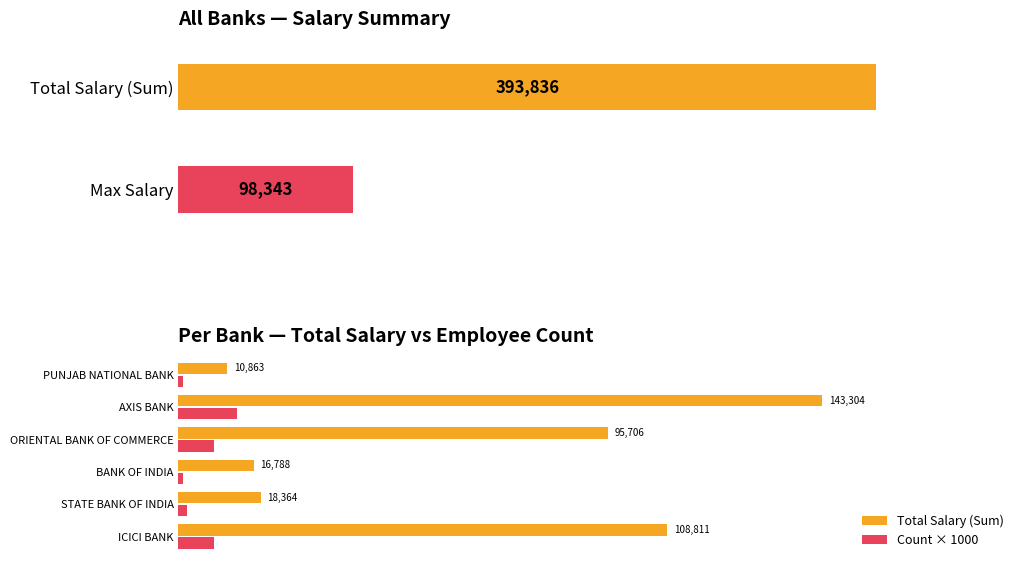

What is the sum of all Total Salary (Sum) values?

393836